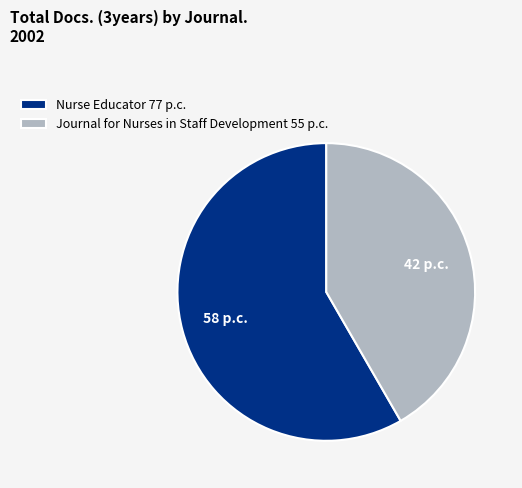

Combined, do Nurse Educator 77 p.c. and Journal for Nurses in Staff Development 55 p.c. account for over 50%?

Yes